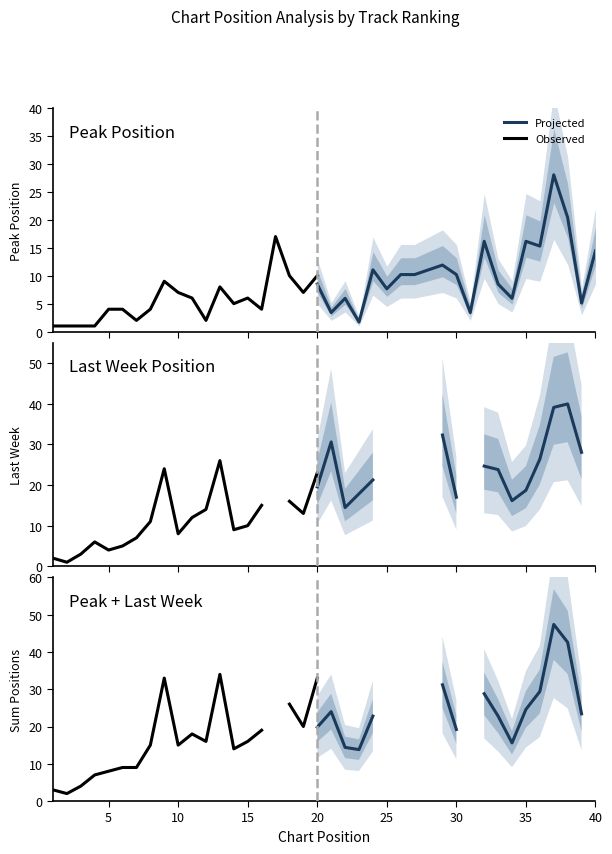

How many values in Last Week are above zero?

34